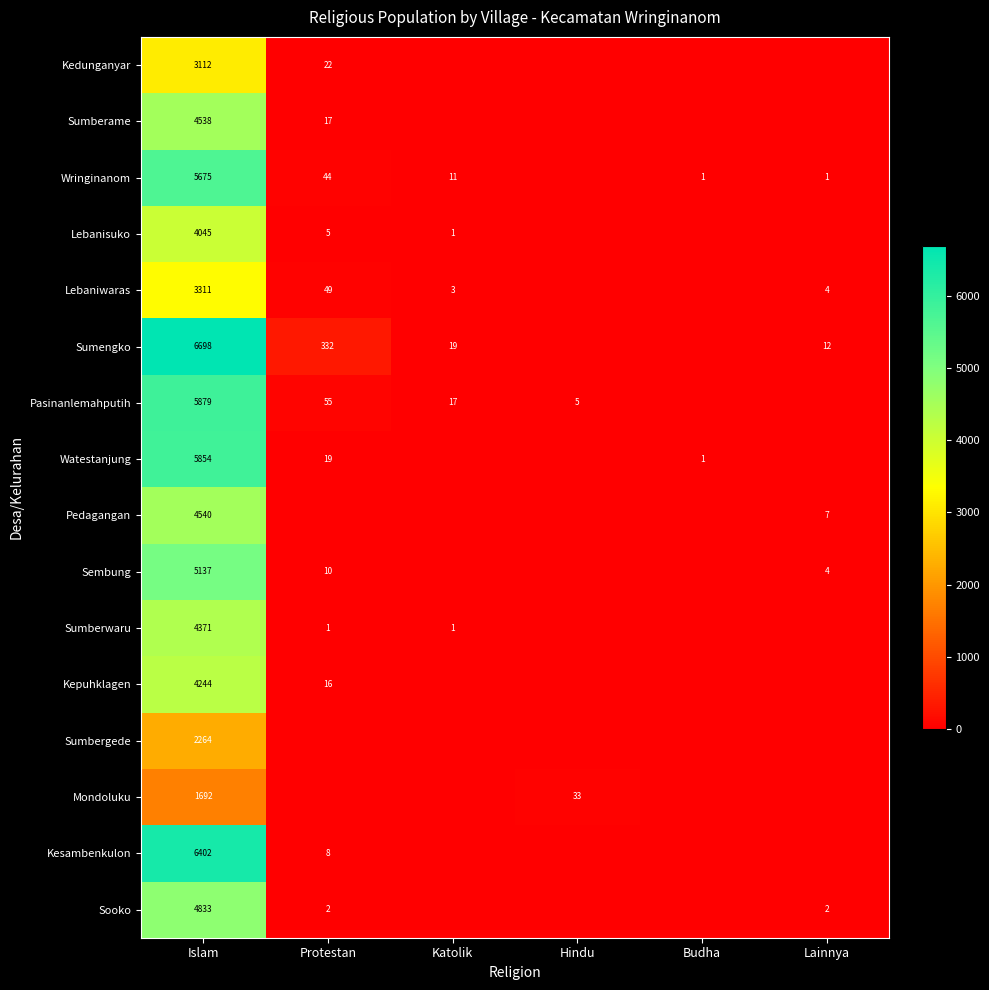

At which category is the sum across all series the highest?

Islam